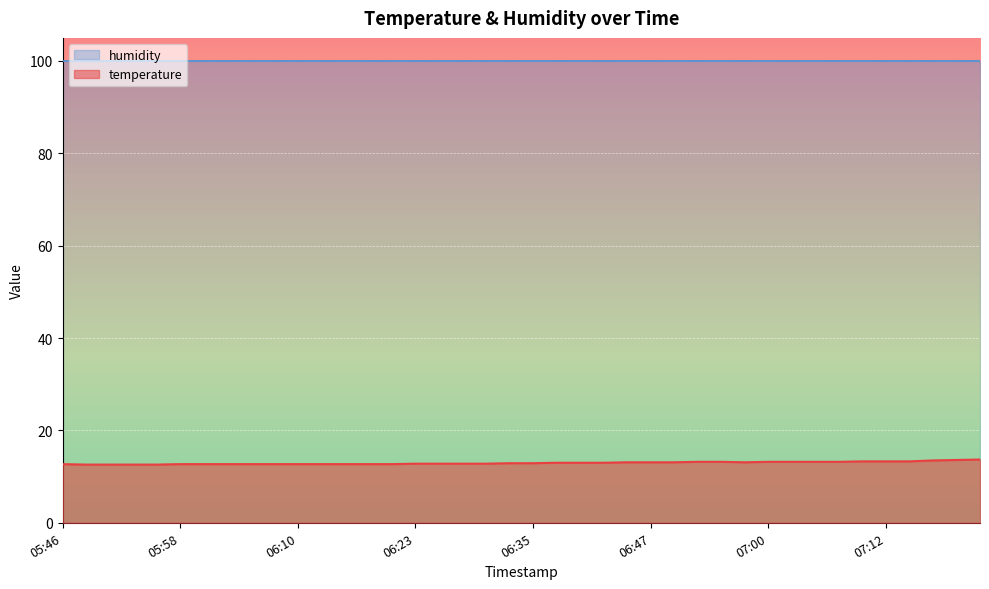

True or false: temperature and humidity cross at least once.

False